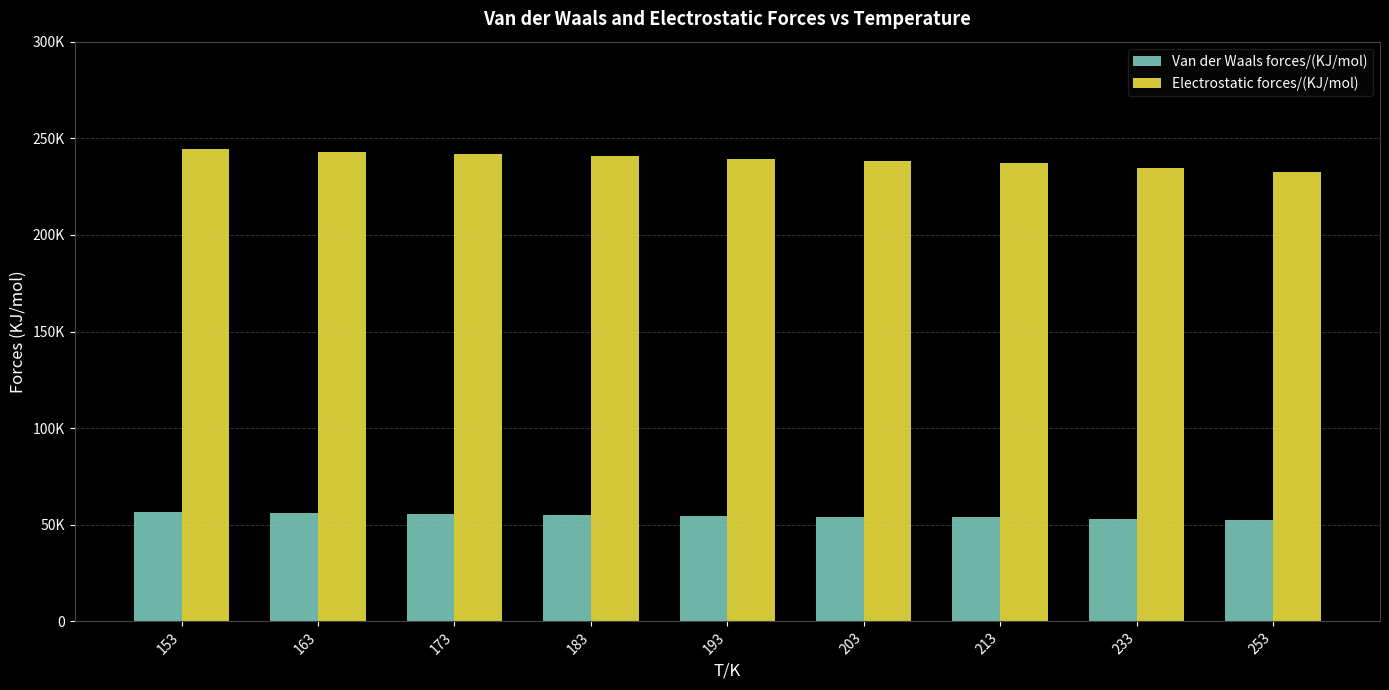

Which has a higher value, 153 or 193?

153